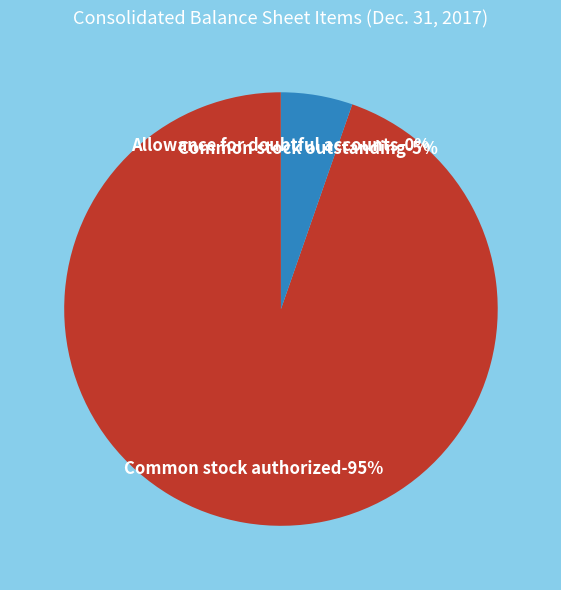

Is it true that Allowance for doubtful accounts is 13% of the pie?

False